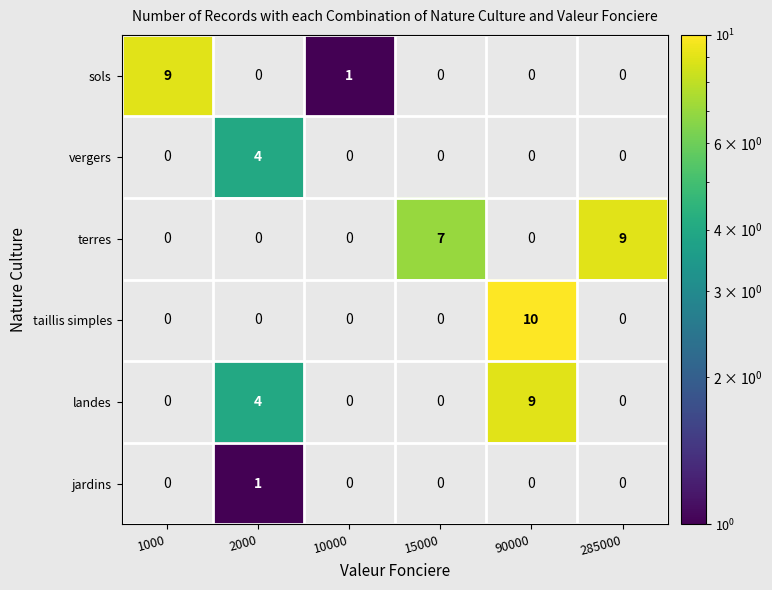

True or false: vergers has a value of 1 at 2000.

False